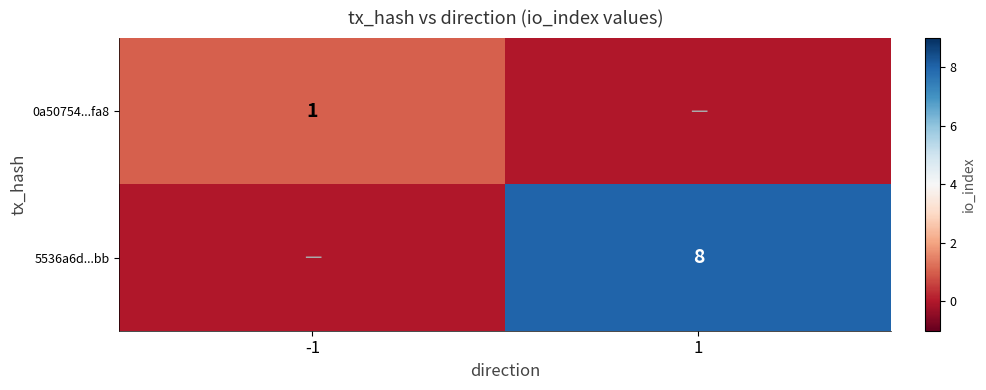

Is it true that 5536a6d...bb equals 8 at 1?

True